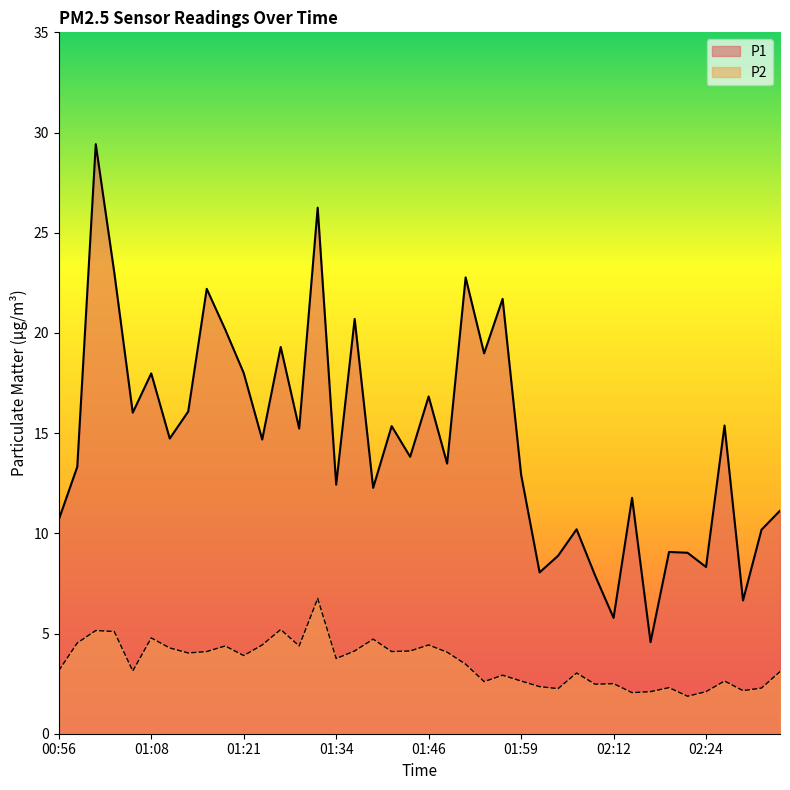

What is the average value of the P1 series?

14.6